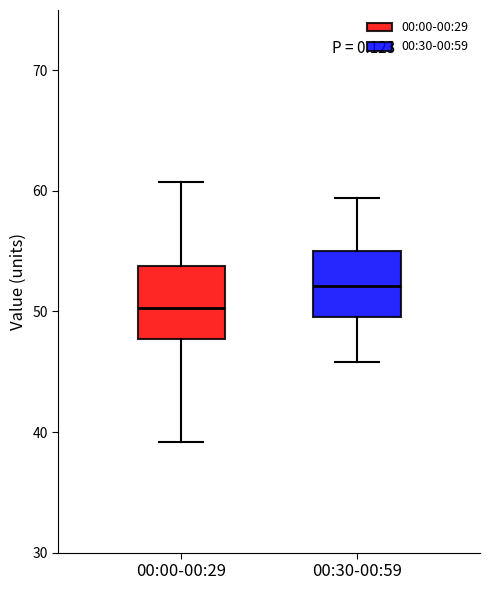

Reading left to right, transcribe this box plot: for each box, give where its median line is, the range the box spans, and where its two whiskers end, as read against the y-axis. The values are not printed on the chart, so give them approximately, as read against the axis.

00:00-00:29: median 50, box 48 to 54, whiskers 39 to 61
00:30-00:59: median 52, box 50 to 55, whiskers 46 to 59